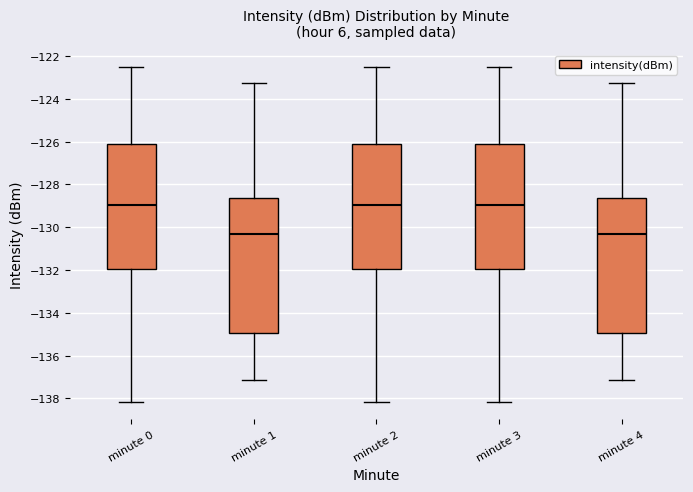

Reading left to right, transcribe this box plot: for each box, give where its median line is, the range the box spans, and where its two whiskers end, as read against the y-axis. The values are not printed on the chart, so give them approximately, as read against the axis.

minute 0: median -129.0, box -132.0 to -126.2, whiskers -138.2 to -122.6
minute 1: median -130.4, box -135.0 to -128.6, whiskers -137.2 to -123.2
minute 2: median -129.0, box -132.0 to -126.2, whiskers -138.2 to -122.6
minute 3: median -129.0, box -132.0 to -126.2, whiskers -138.2 to -122.6
minute 4: median -130.4, box -135.0 to -128.6, whiskers -137.2 to -123.2